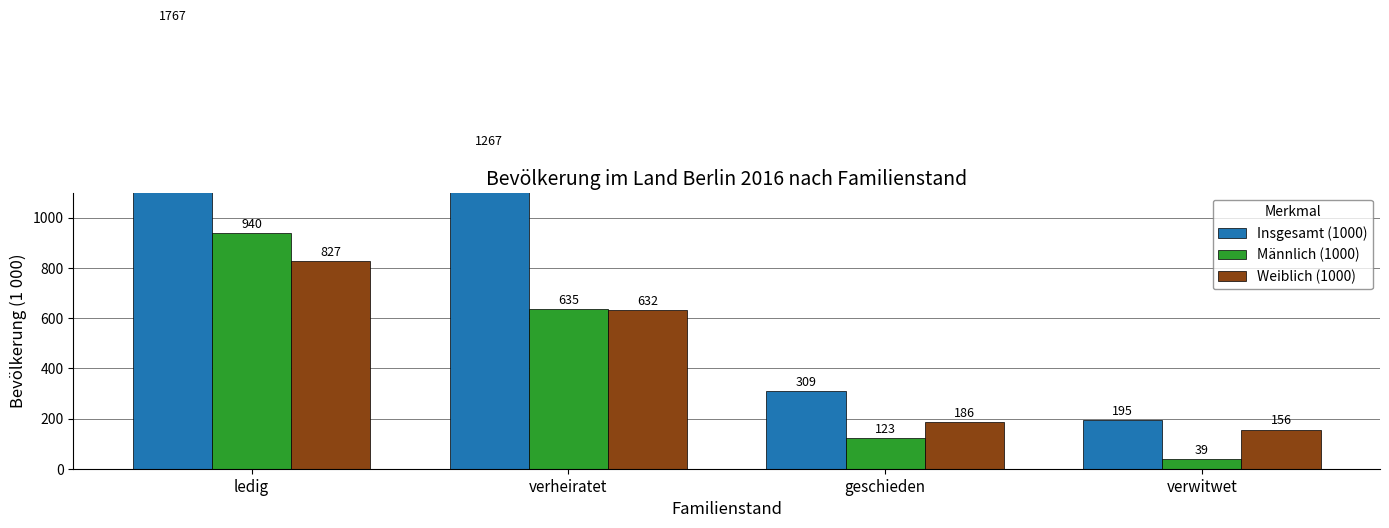

At which label is Männlich (1000) closest to 489?

verheiratet